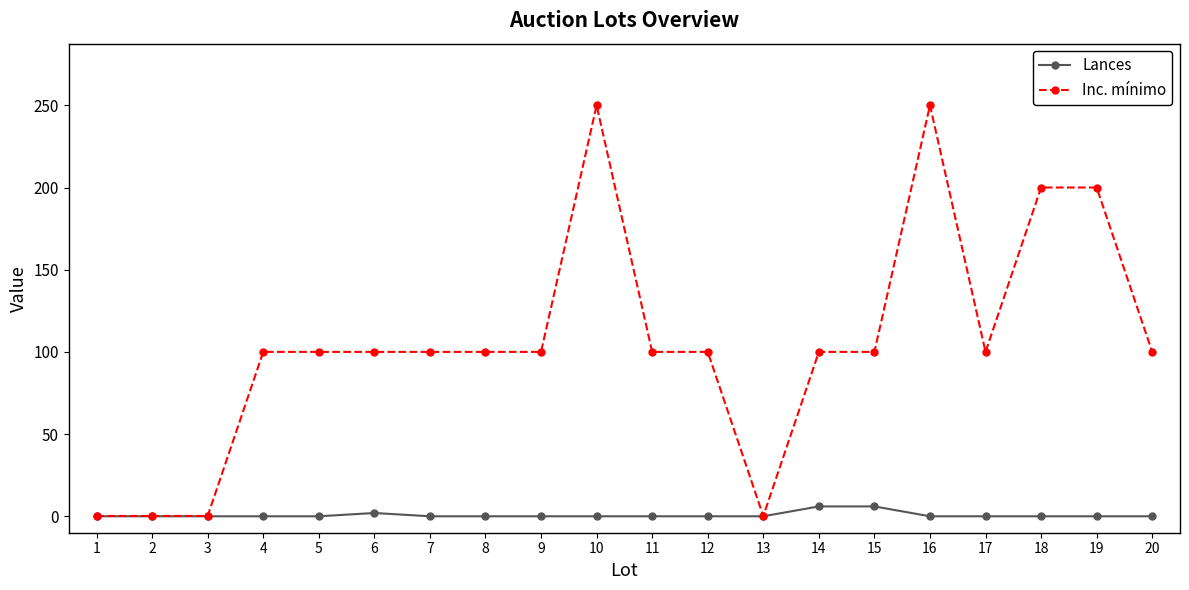

Which series changed the most between 3 and 19?

Inc. mínimo